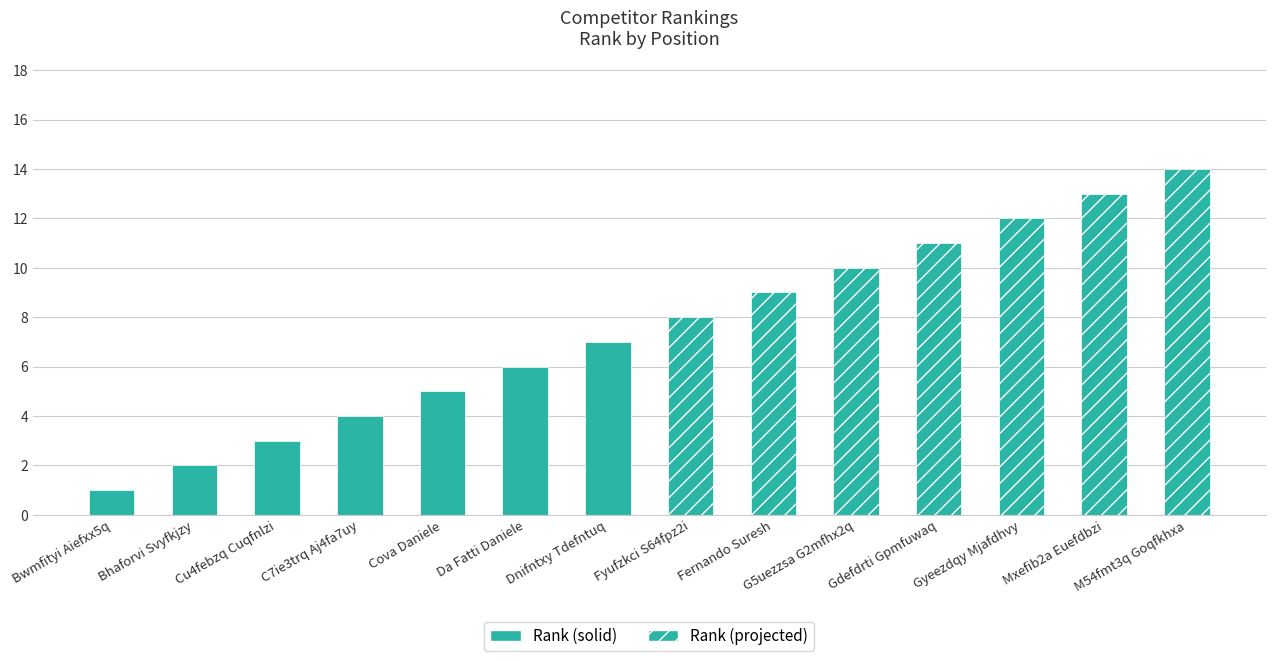

What is the maximum value shown in the chart?

14